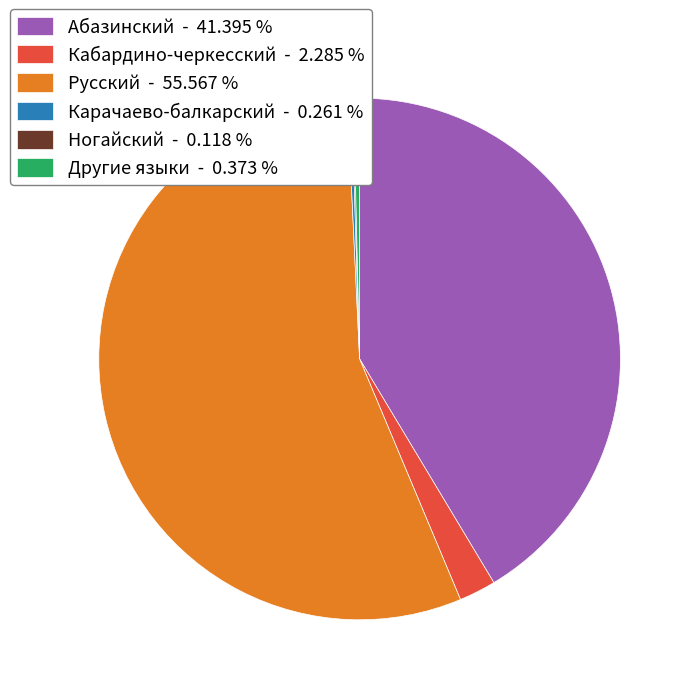

Is Русский the majority of the pie?

Yes